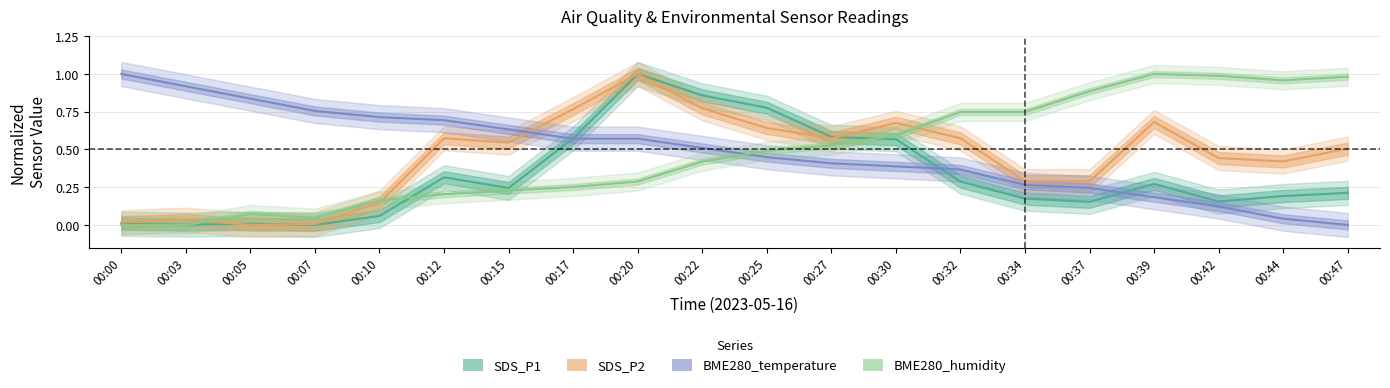

At which category is the sum across all series the highest?

00:20